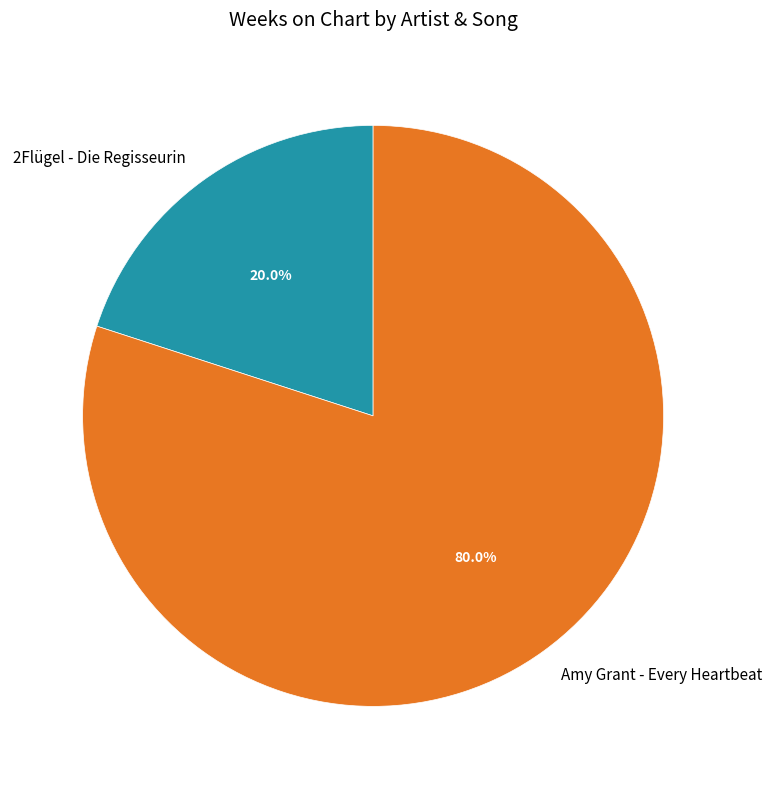

Count the number of slices in the pie.

2